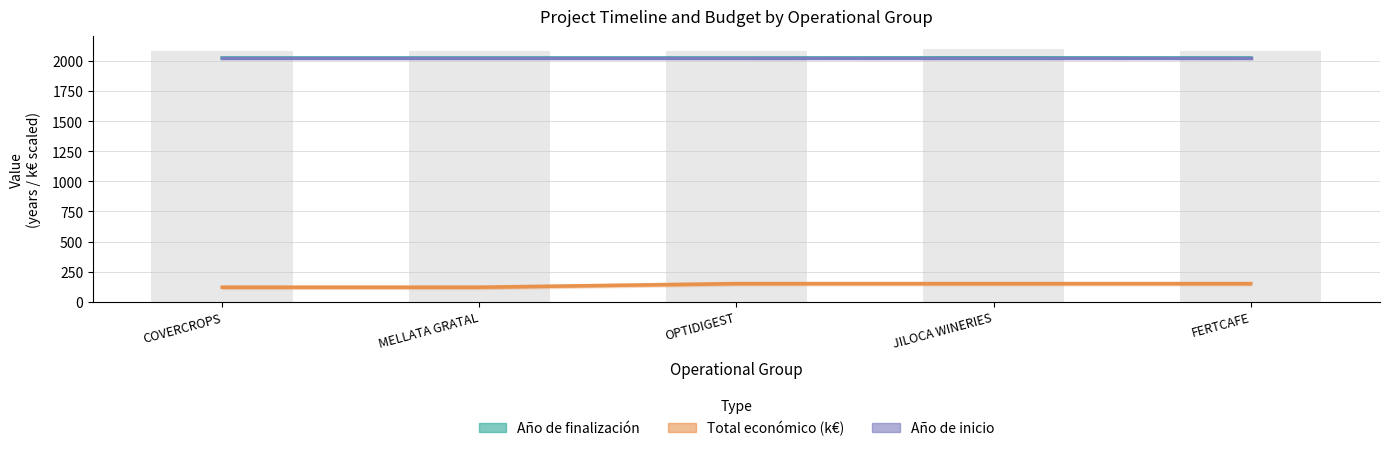

What is the sum of all Año de inicio values?

10115